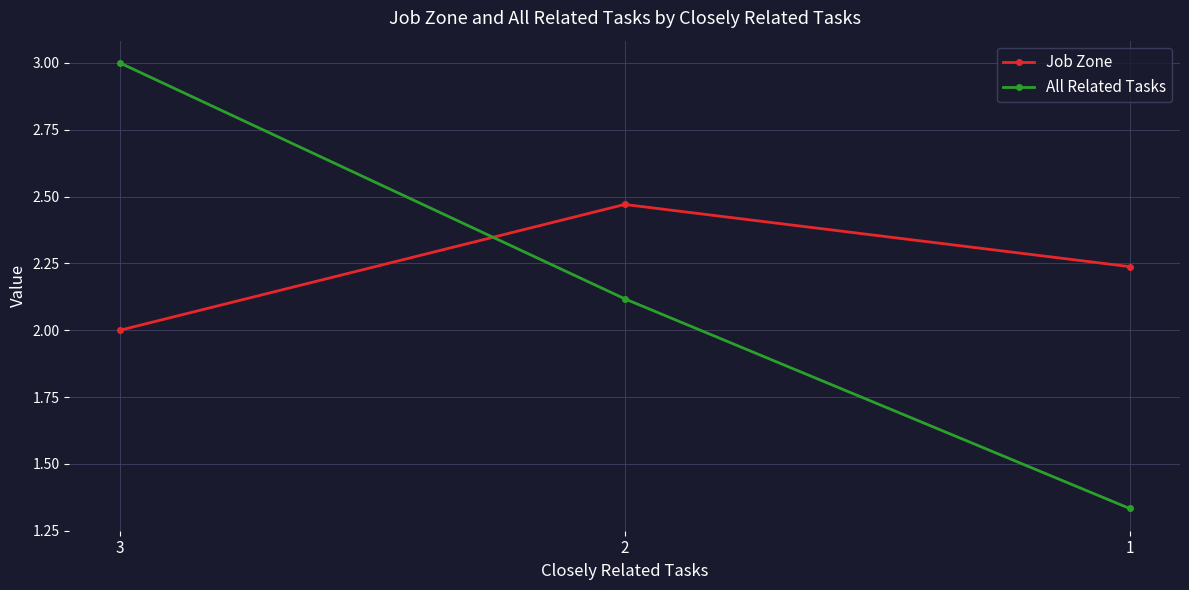

What is the value of the All Related Tasks point at the 1st from the left?

3.0